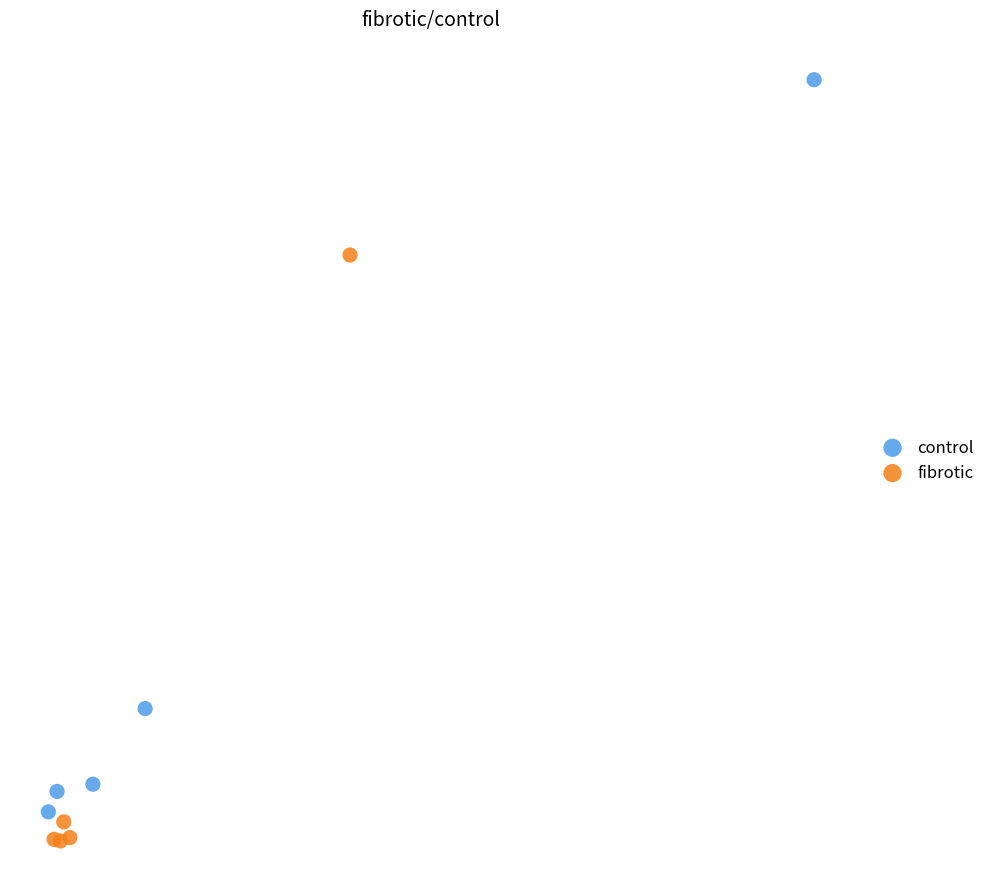

What are all the series names shown in the legend?

control, fibrotic